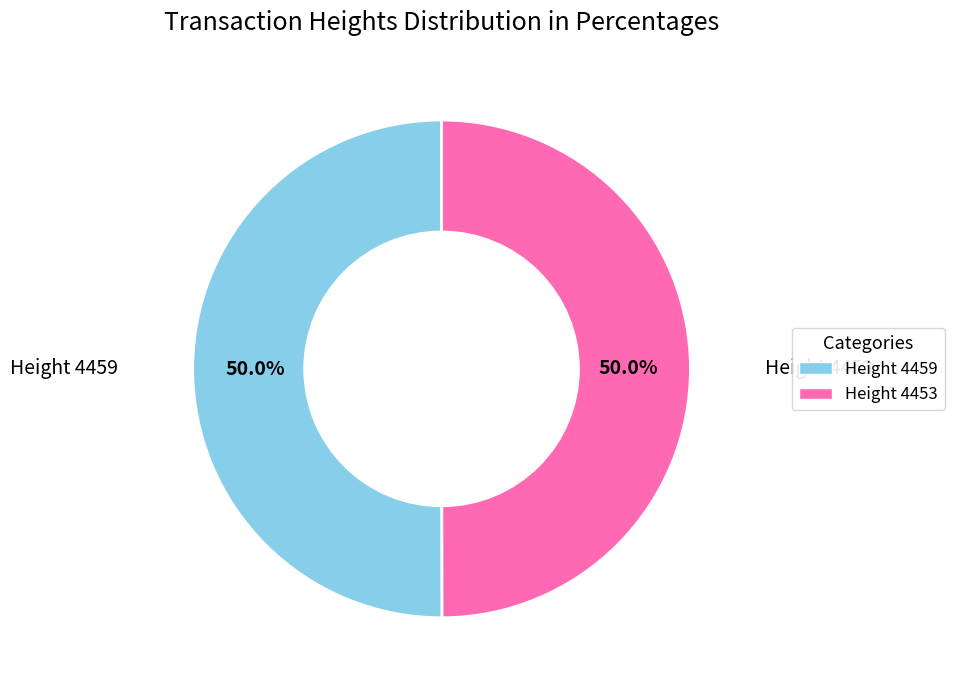

Combined, what portion of the pie is Height 4459 and Height 4453?

100.0%